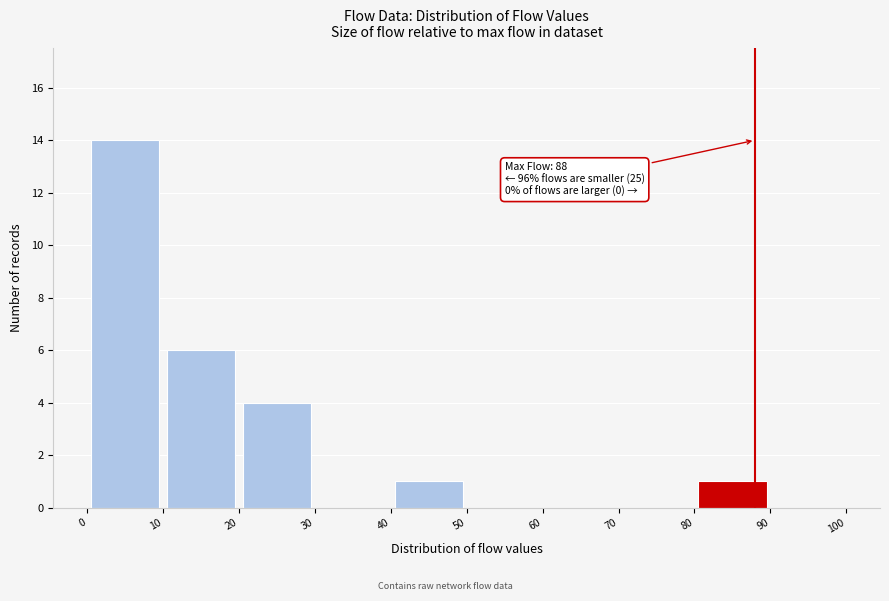

Over which range of the x-axis is the bar tallest?

0 to 10